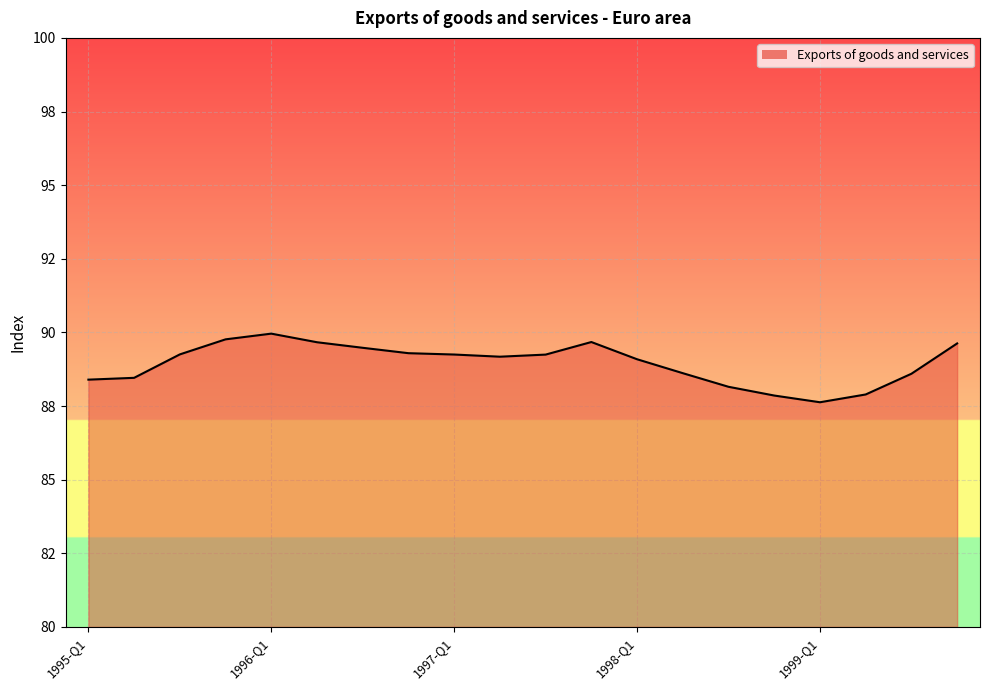

Does the chart display data point markers on the line(s)?

No